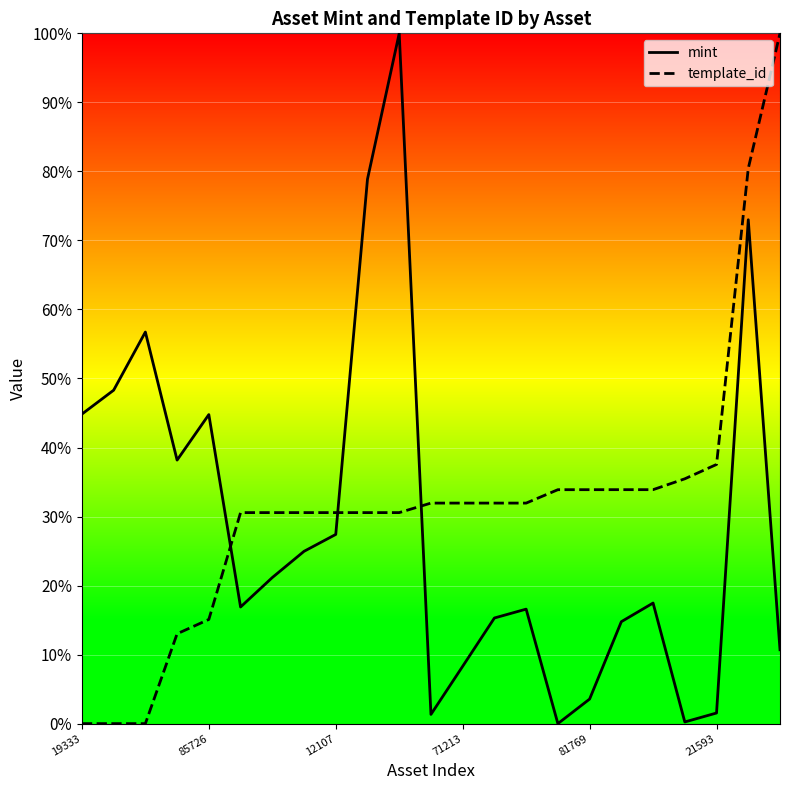

Where is template_id nearest to the value 50?

21593